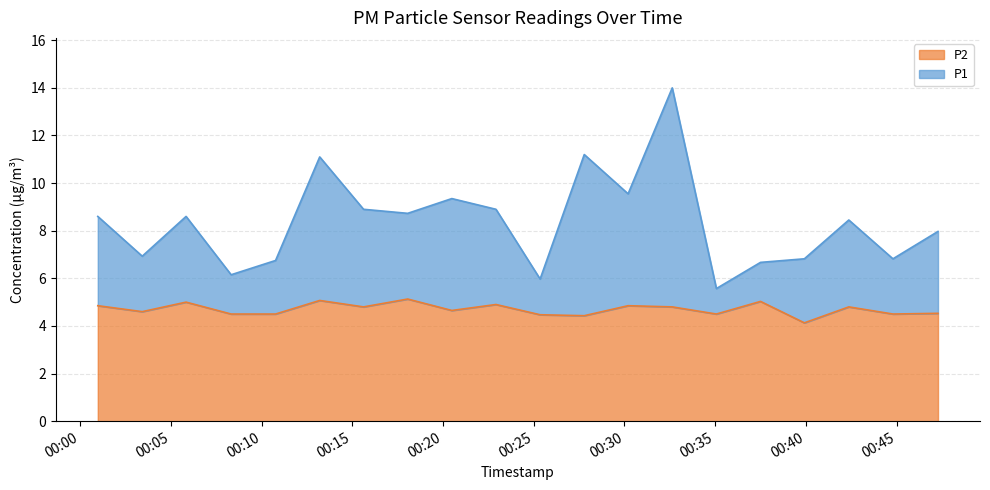

The P2 series shows 4.5 at 2023-07-02T00:35:04. True or false?

True